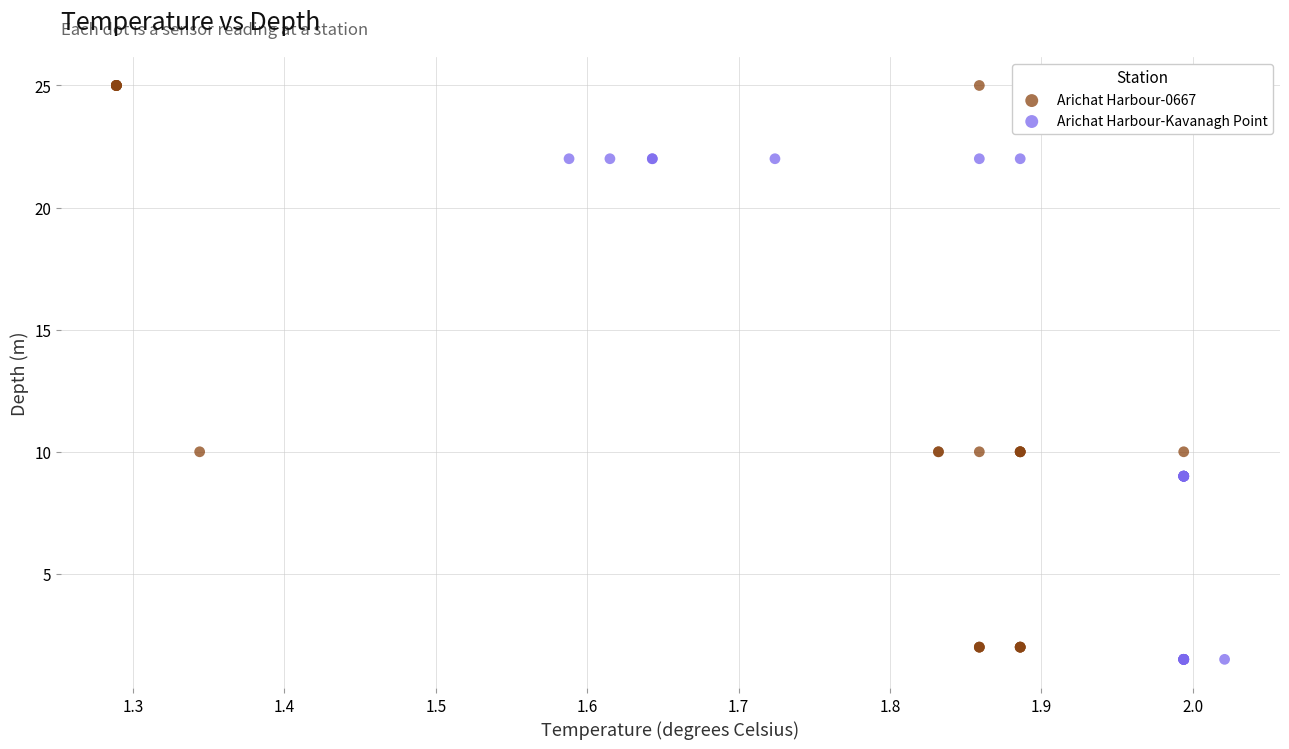

Which series contains the highest Y value?

Arichat Harbour-0667